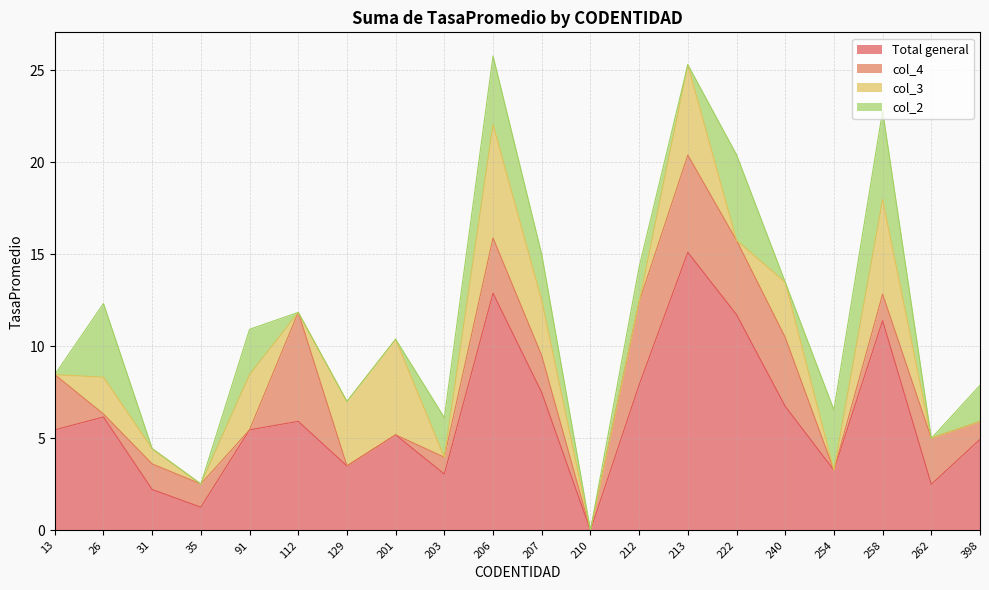

Rank the series by their maximum value, from highest to lowest.

Total general, col_3, col_4, col_2